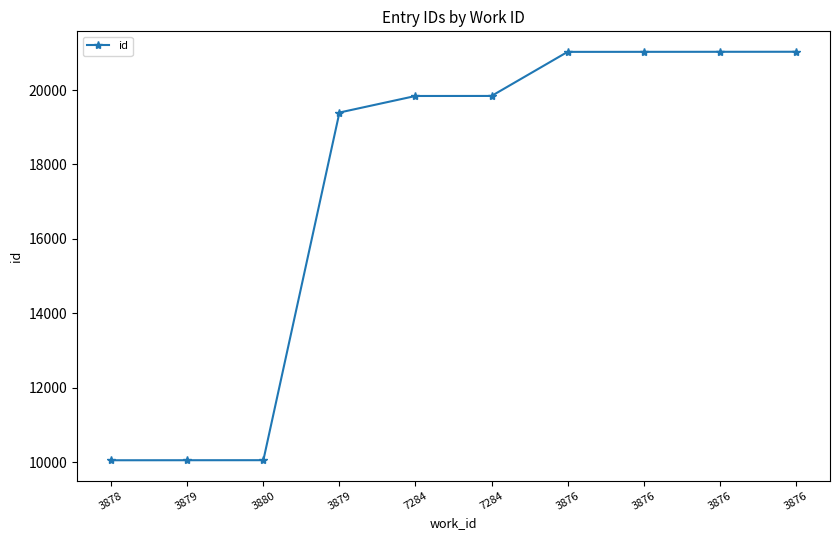

What is the maximum value shown in the chart?

21029